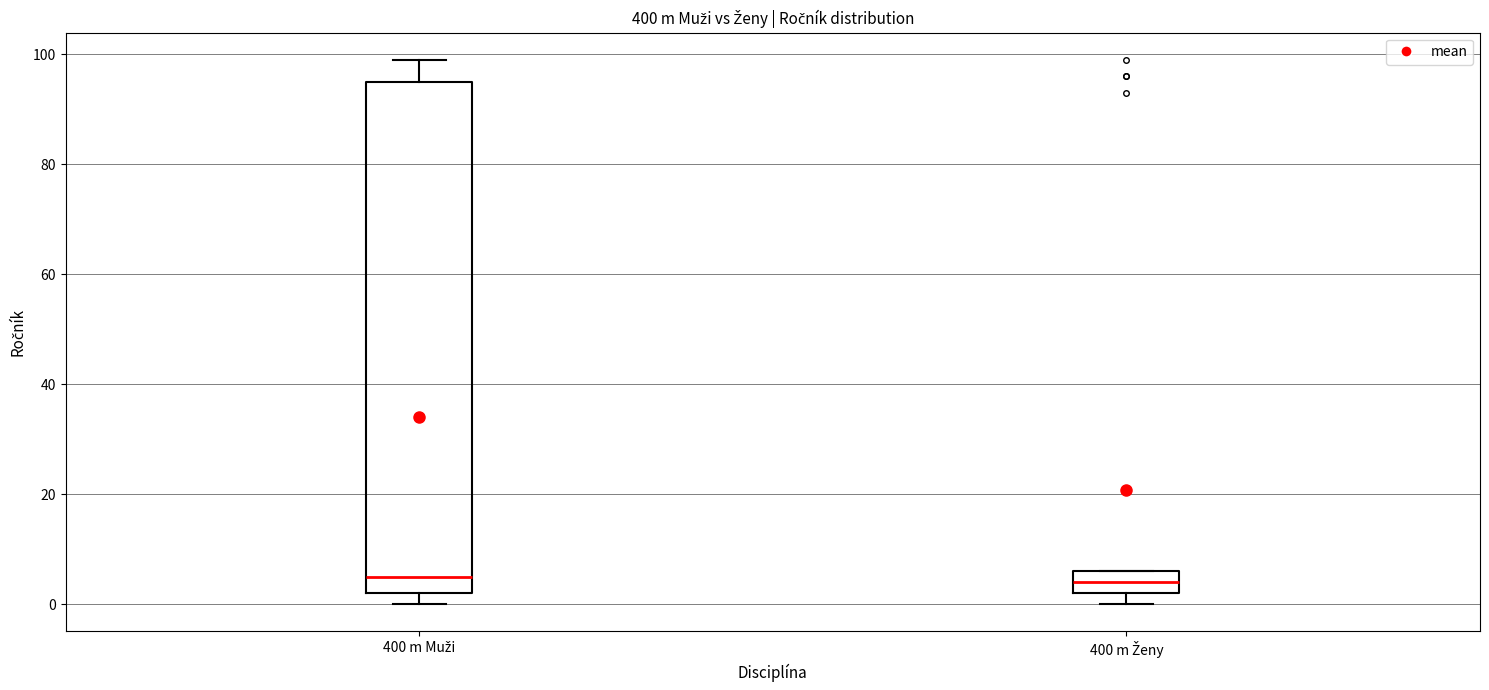

Reading left to right, read every box against the y-axis: the position of its median line, the range the box covers, and the ends of its whiskers. The values are not printed on the chart, so give them approximately, as read against the axis.

400 m Muži: median 6, box 2 to 96, whiskers 0 to 100
400 m Ženy: median 4, box 2 to 6, whiskers 0 to 6